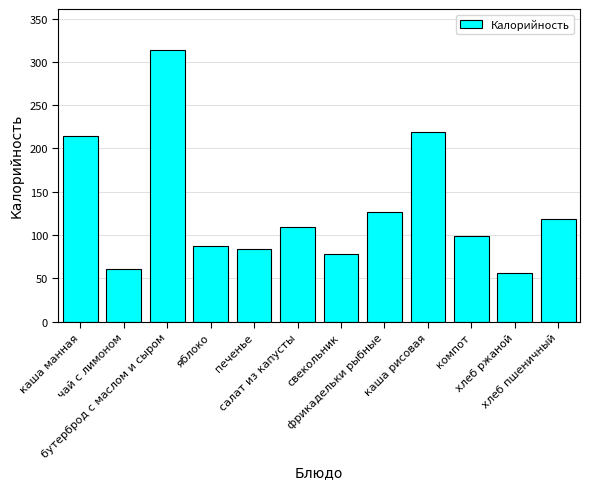

Reading right to left, list all the values displayed in this chart.

118.0	55.7	99.0	219.0	126.4	78.6	109.8	83.4	86.9	314.0	61.0	214.2